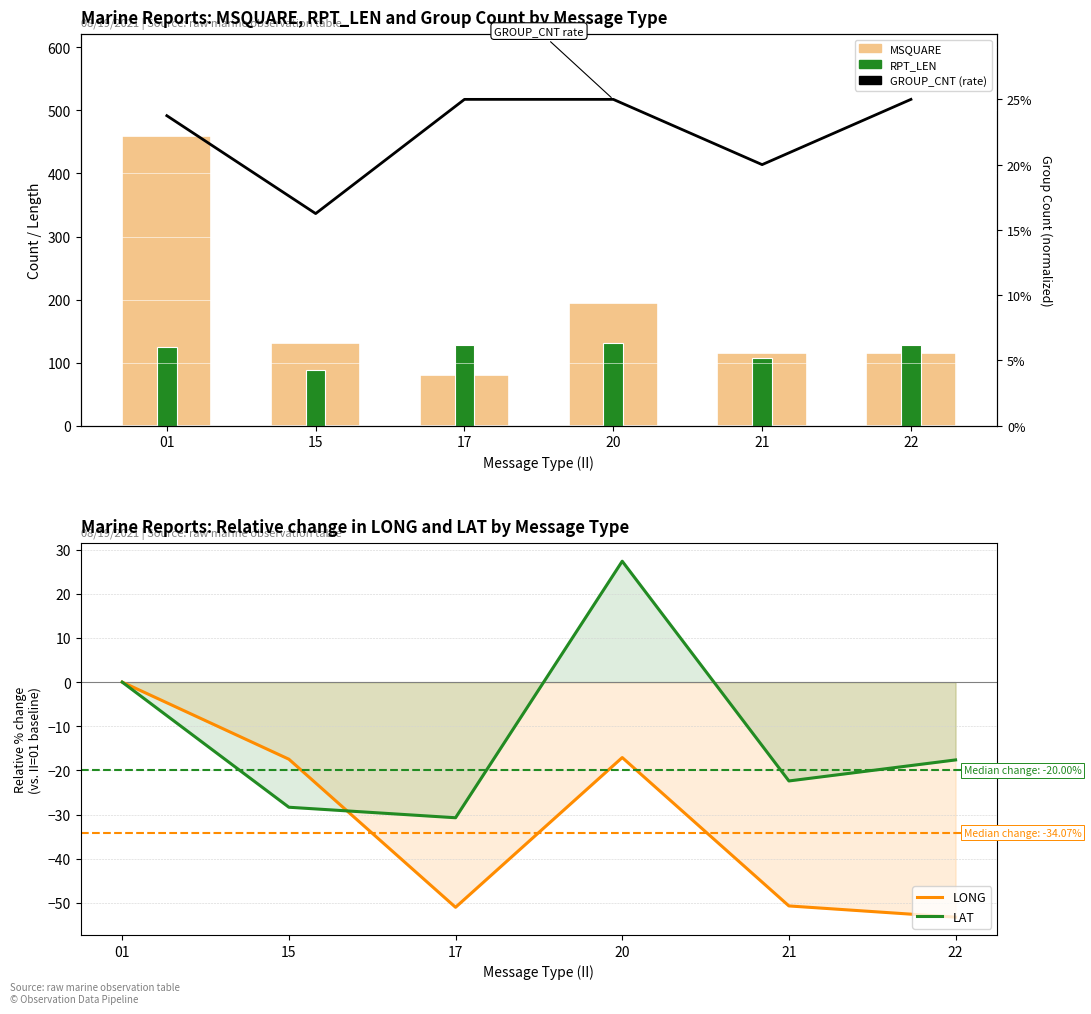

The value of LAT at 17 is -30.7. True or false?

True